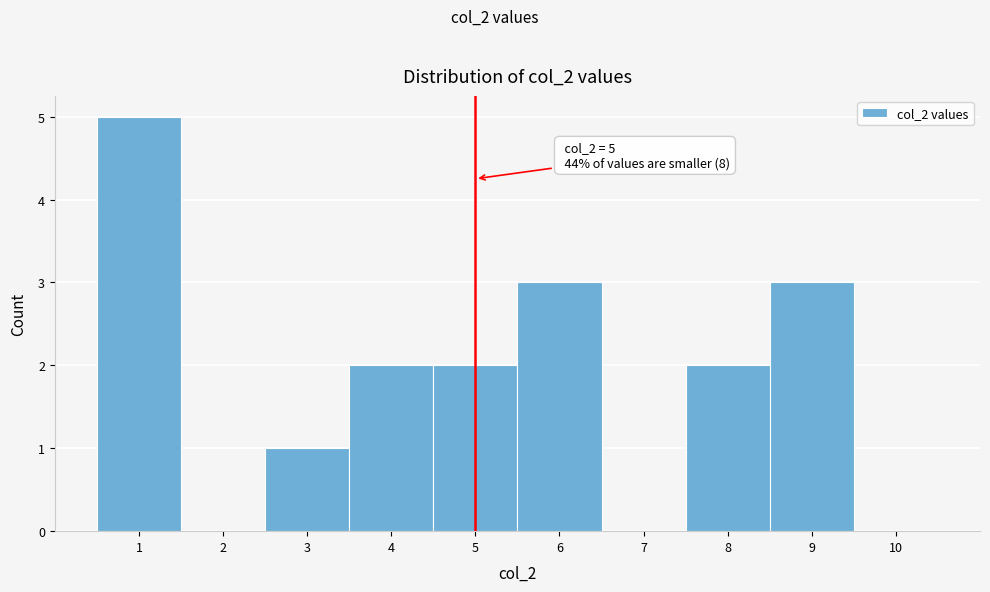

Which range on the x-axis has the tallest bar?

0.5 to 1.5